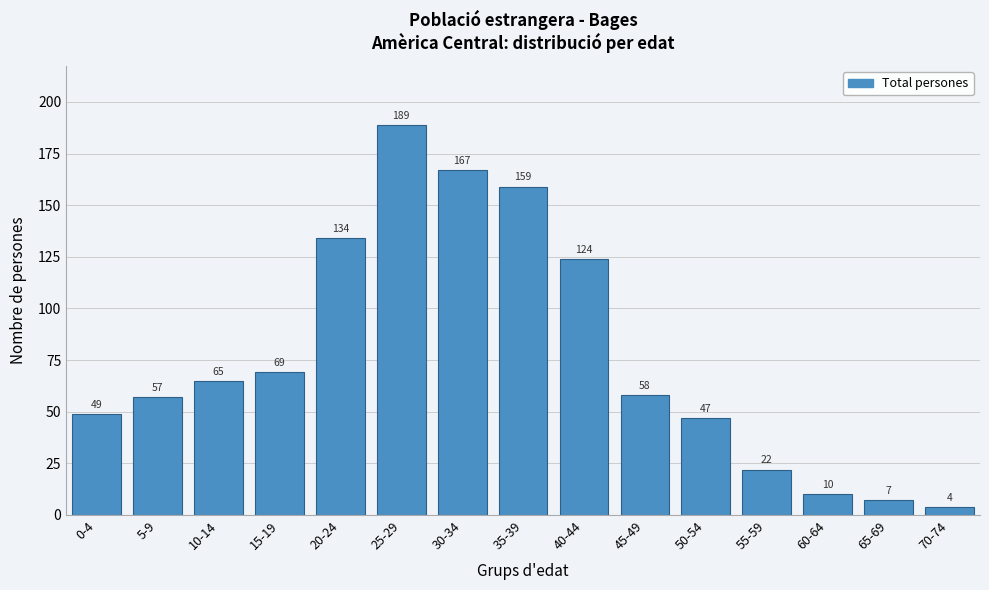

Reading left to right, what are all the values shown in this chart?

49	57	65	69	134	189	167	159	124	58	47	22	10	7	4